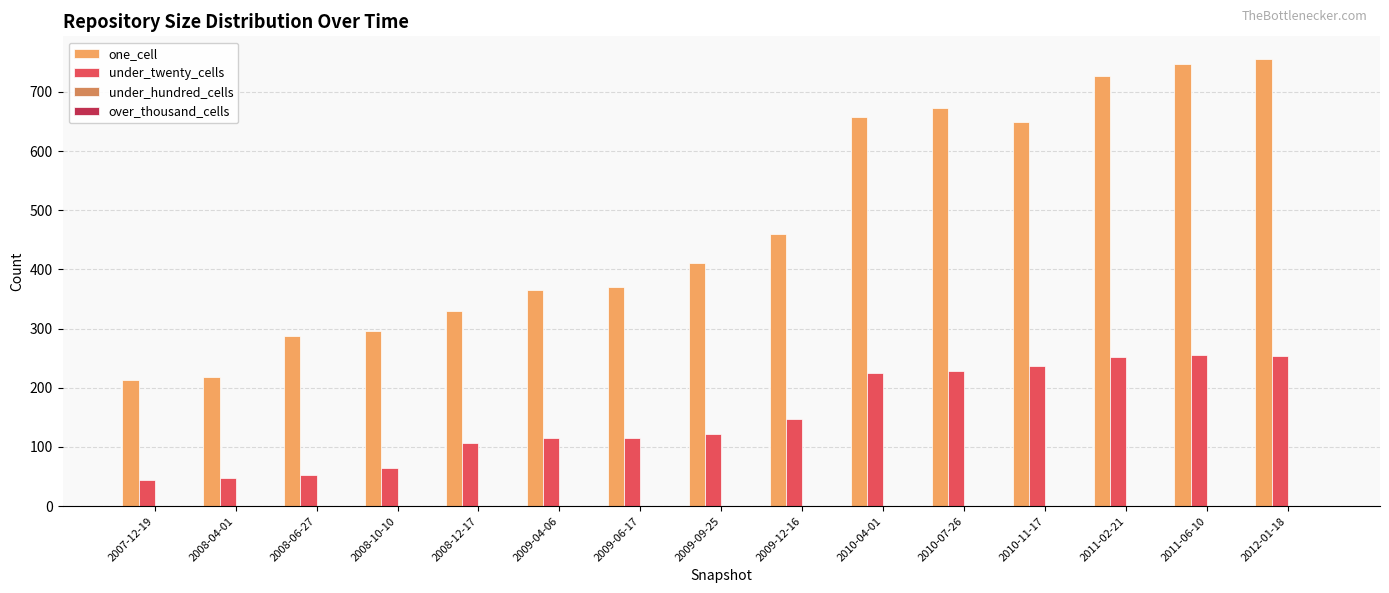

What is the minimum value for one_cell?

214